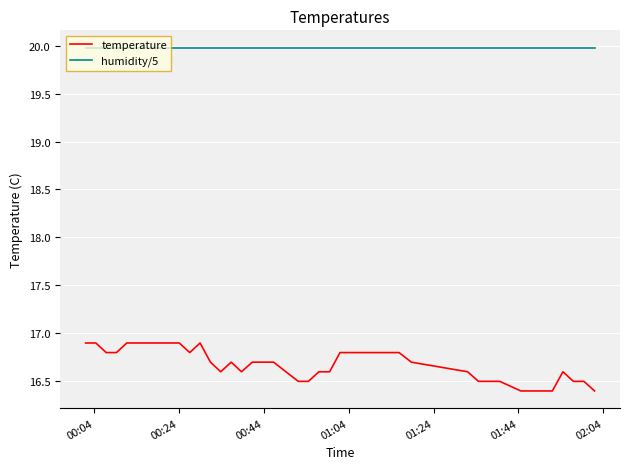

Rank the series by their average value, from lowest to highest.

temperature, humidity/5